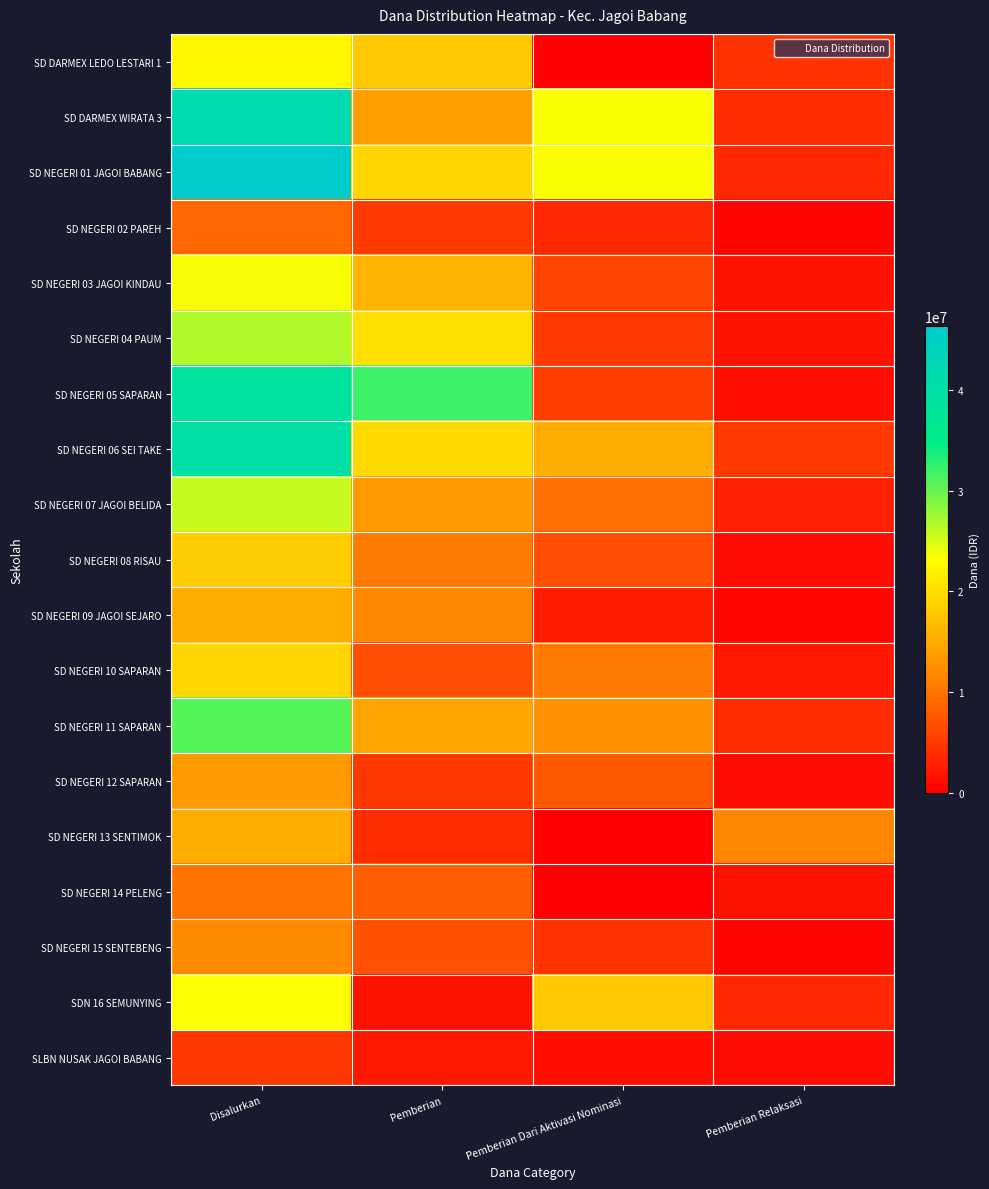

Between Pemberian Dari Aktivasi Nominasi and Pemberian, which is larger?

Pemberian